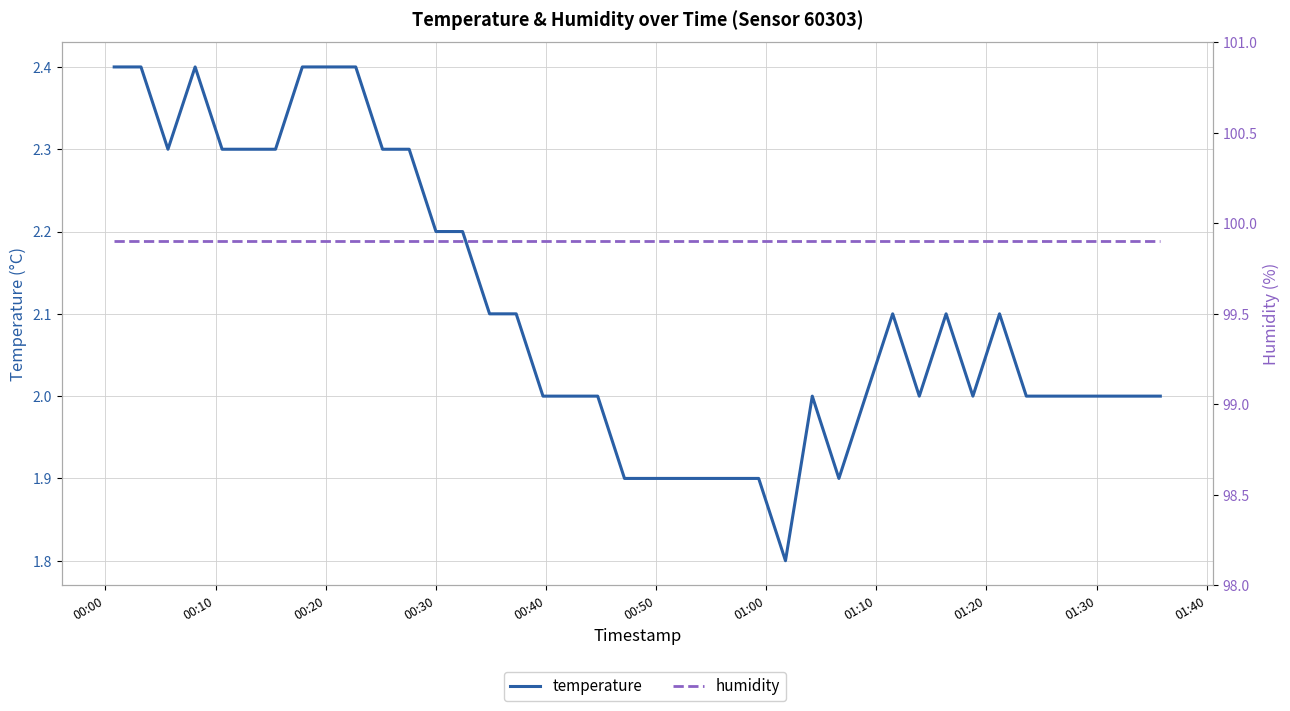

Where is humidity nearest to the value 99?

00:00